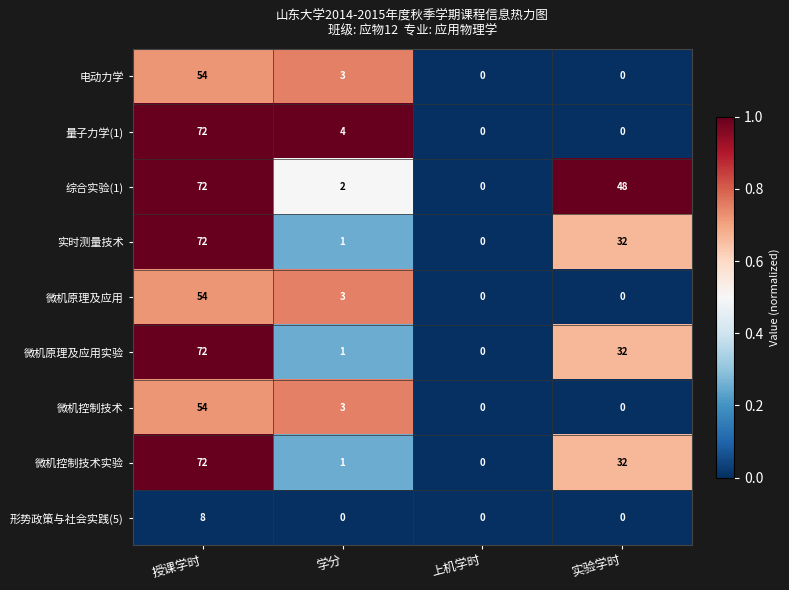

What is the greatest value displayed?

72